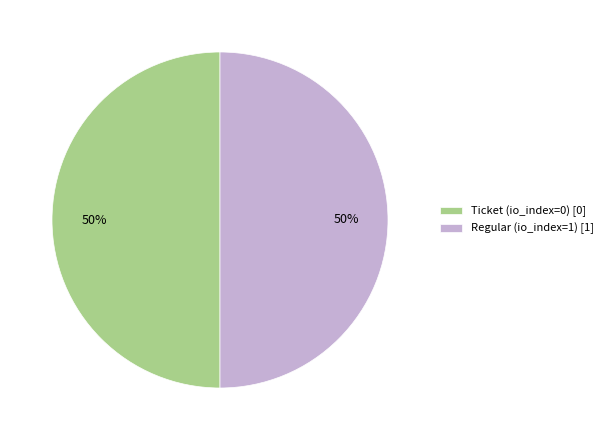

Is the sum of Regular (io_index=1) [1] and Ticket (io_index=0) [0] greater than half?

Yes